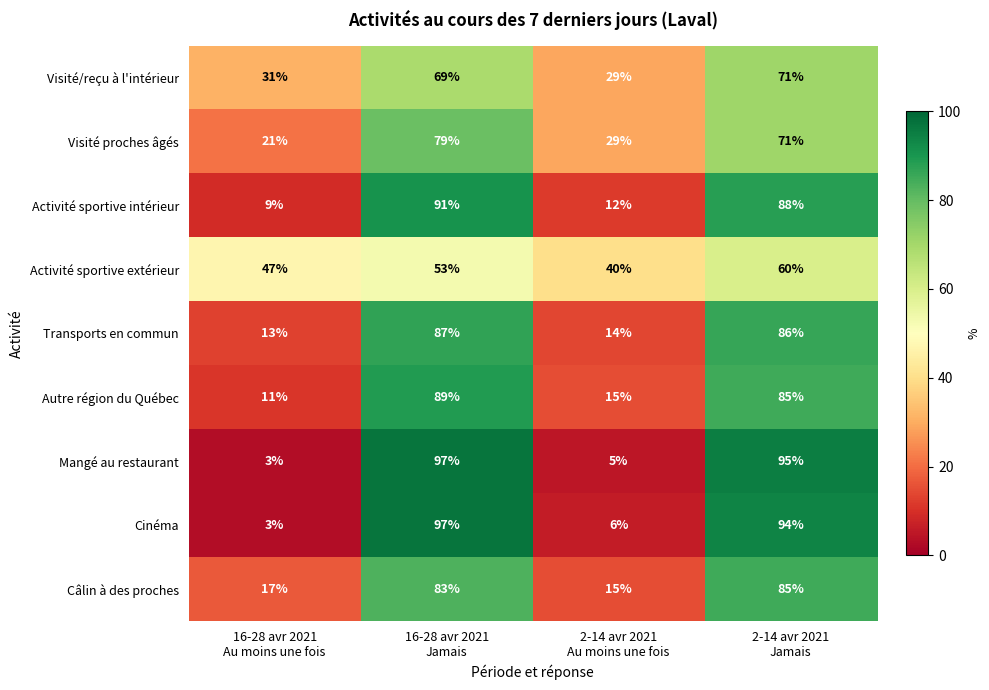

What is the difference between the maximum and minimum values in the Câlin à des proches series?

70